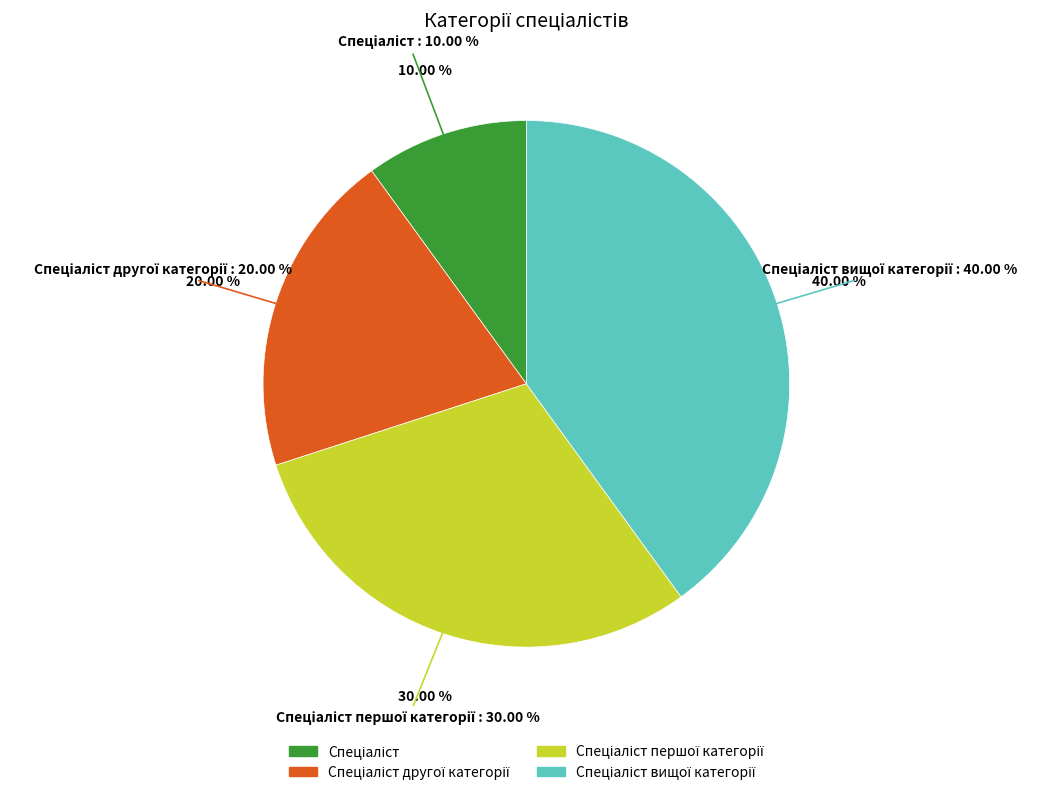

Is there any slice that represents more than half of the pie?

No